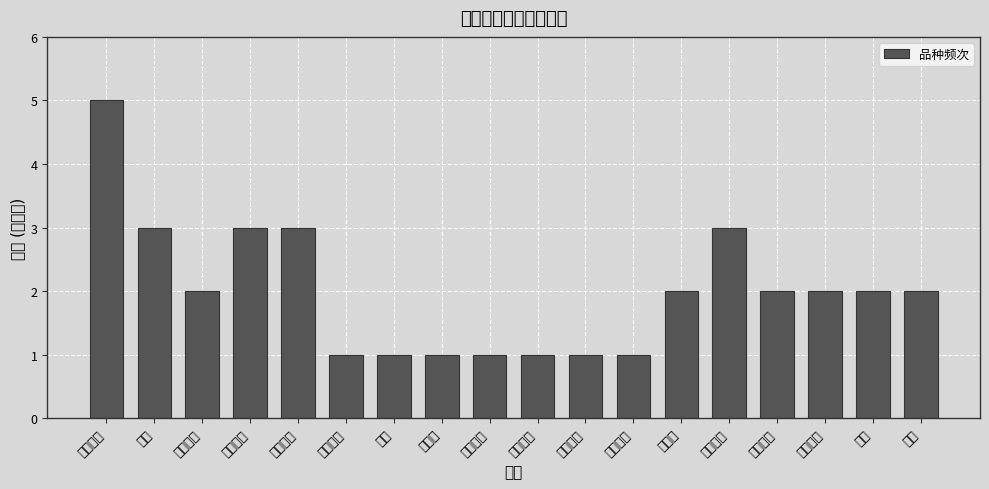

Reading left to right, what are all the values shown in this chart?

5	3	2	3	3	1	1	1	1	1	1	1	2	3	2	2	2	2